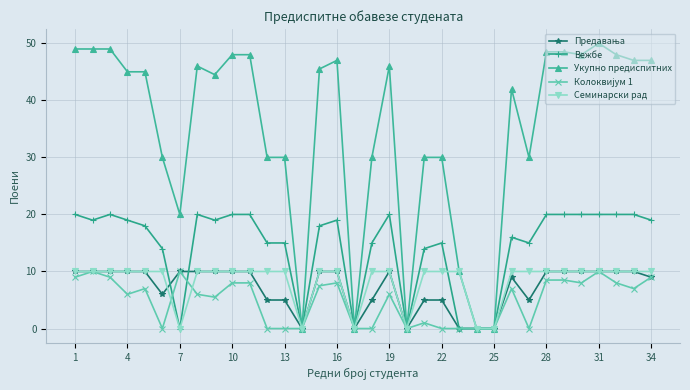

Which series has the largest range (max minus min)?

Укупно предиспитних